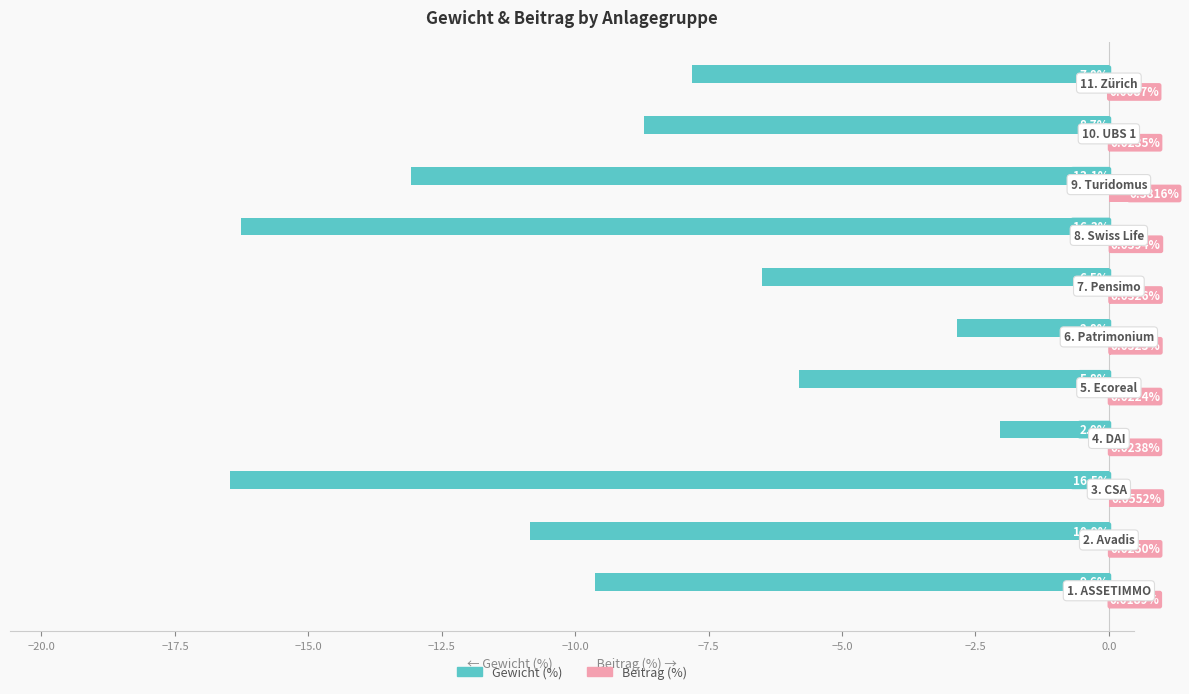

Which series has the largest total across all categories?

Beitrag (%)